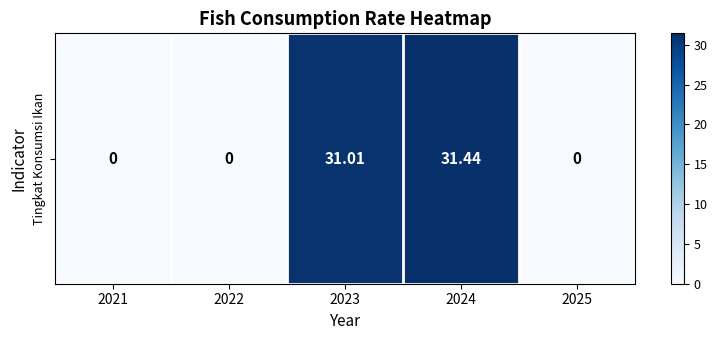

What is the greatest value displayed?

31.4